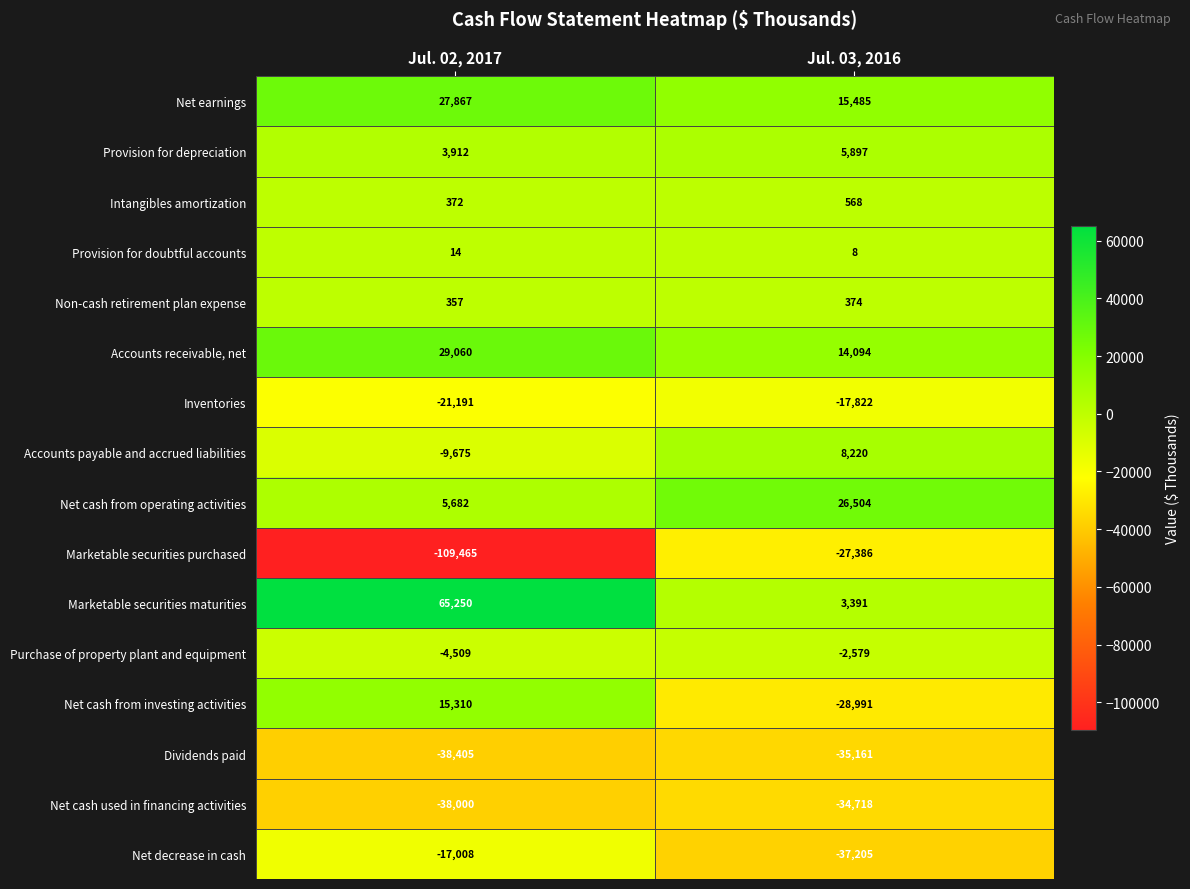

List the series in order of their peak value, lowest first.

Dividends paid, Net cash used in financing activities, Marketable securities purchased, Inventories, Net decrease in cash, Purchase of property plant and equipment, Provision for doubtful accounts, Non-cash retirement plan expense, Intangibles amortization, Provision for depreciation, Accounts payable and accrued liabilities, Net cash from investing activities, Net cash from operating activities, Net earnings, Accounts receivable, net, Marketable securities maturities